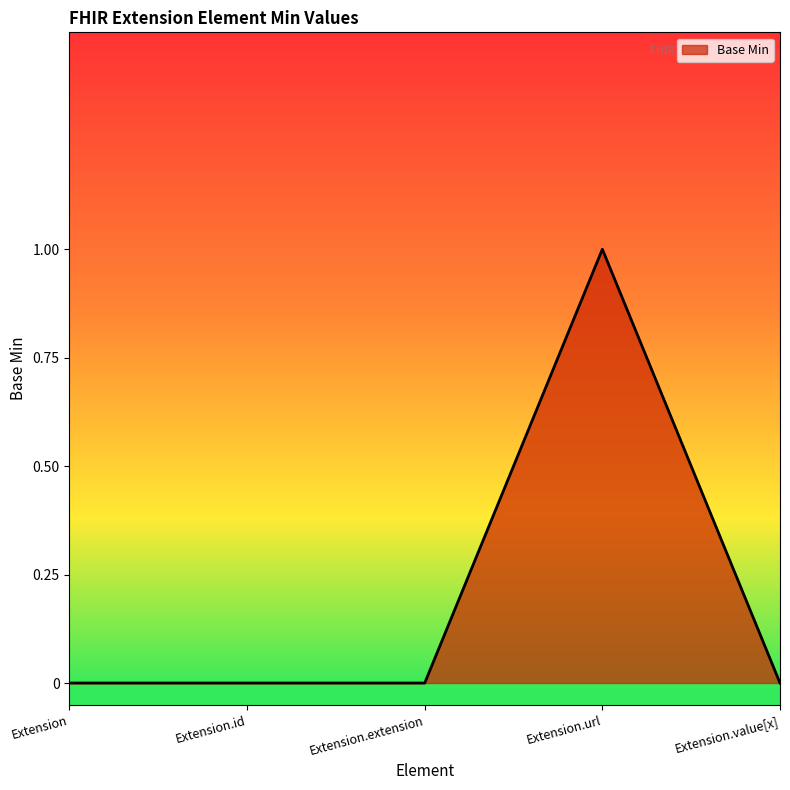

Which category has the highest value across all series?

Extension.url